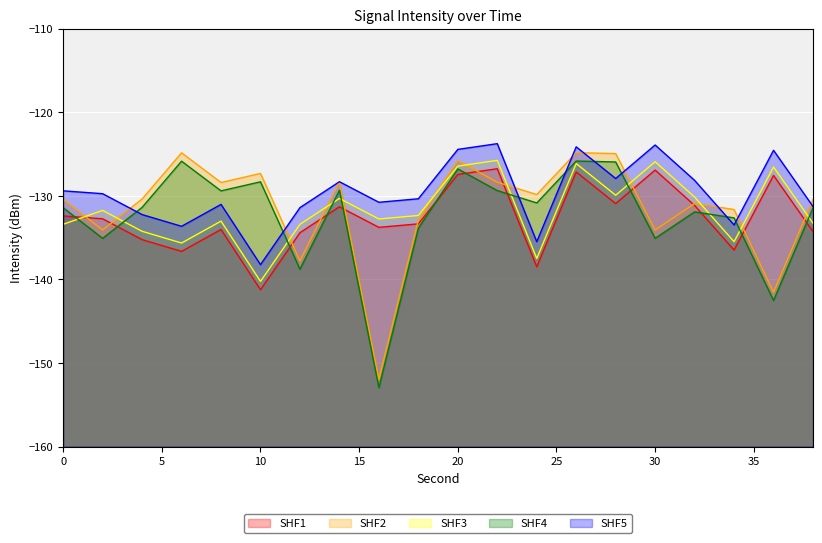

Is the value of SHF2 at 10 greater than the value of SHF4 at 2?

Yes